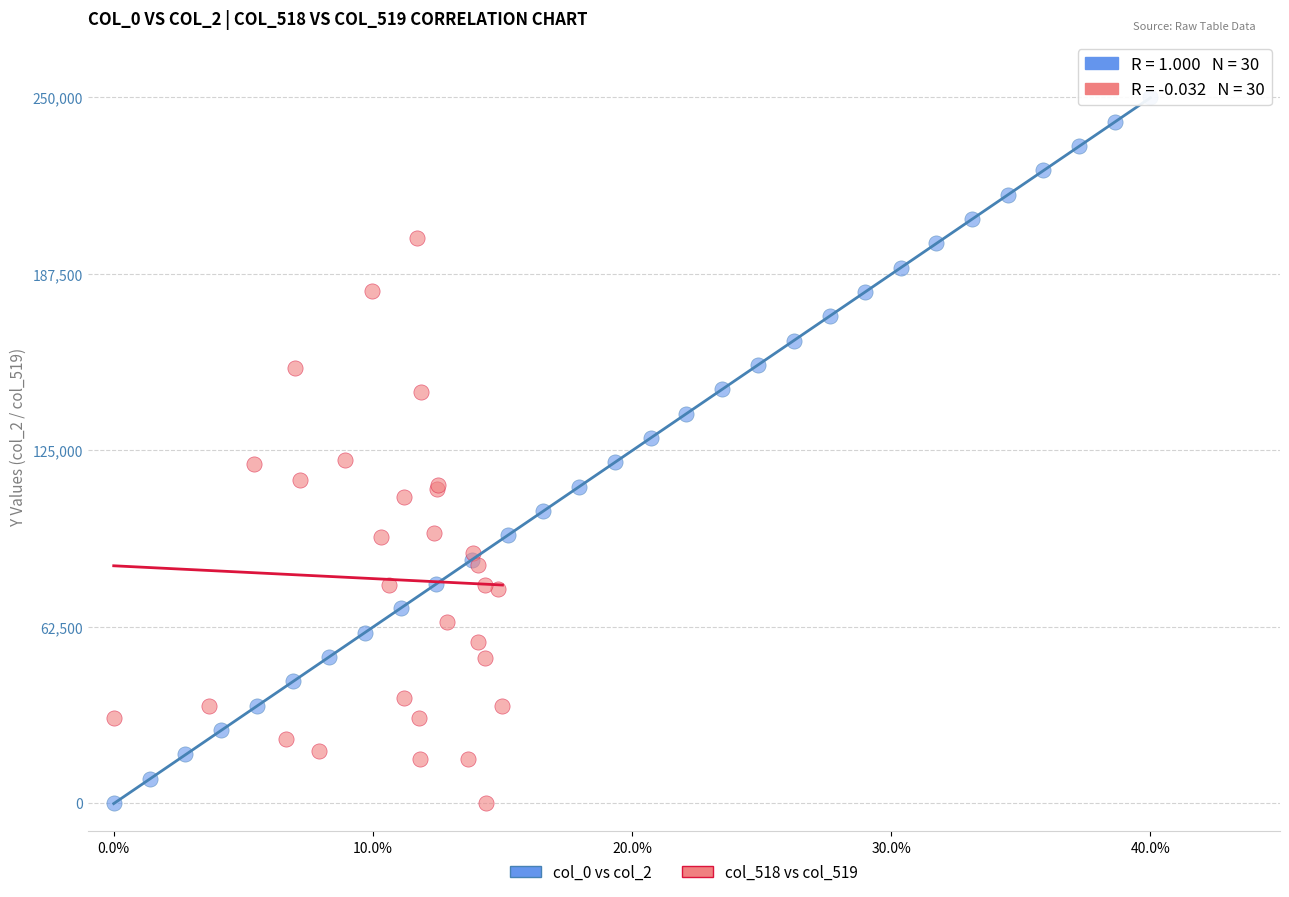

Which series reaches the maximum Y coordinate?

col_0 vs col_2